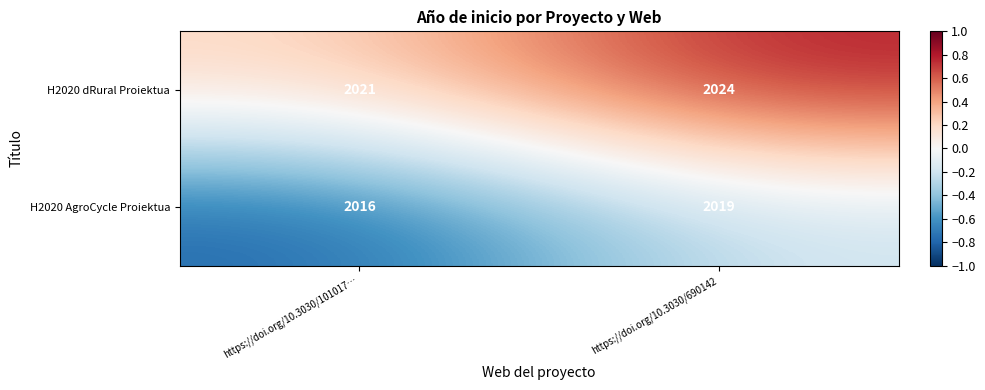

What is the total value across all series at https://doi.org/10.3030/690142?

4043